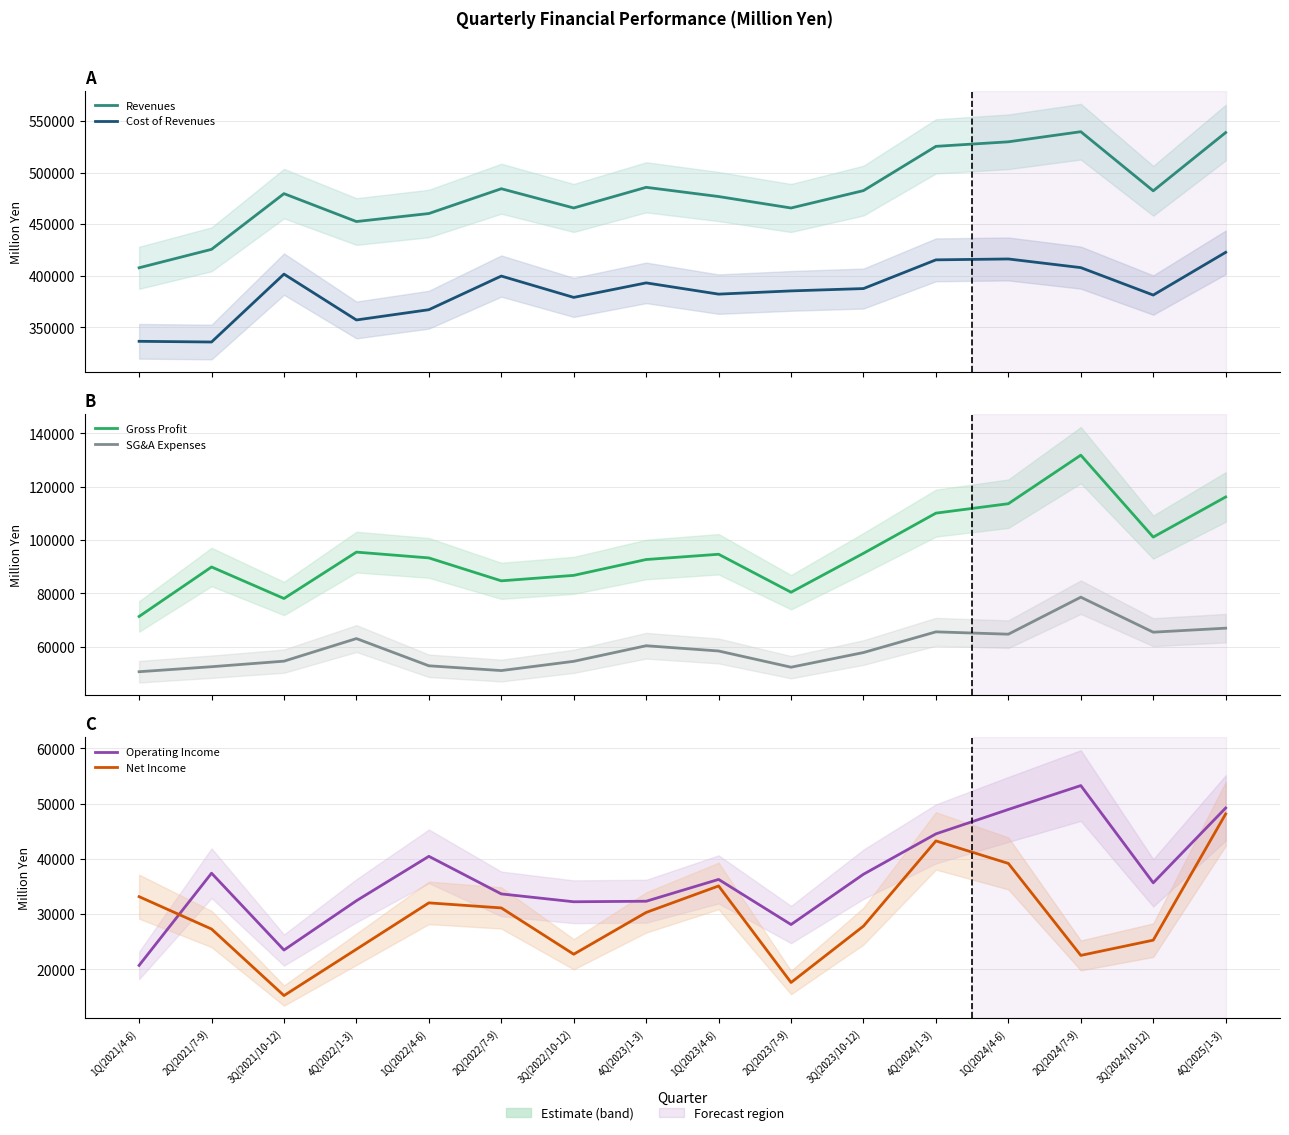

Reading left to right, transcribe all the data shown in this chart.

Revenues: 407735	425623	479629	452571	460347	484385	465739	485759	476814	465705	482577	525485	529891	539698	482366	538850
Cost of Revenues: 336428	335754	401586	357128	367078	399712	379018	393094	382175	385310	387580	415421	416283	407884	381286	422716
Gross Profit: 71306	89868	78042	95443	93269	84672	86720	92665	94639	80395	94996	110064	113608	131814	101080	116134
SG&A Expenses: 50573	52450	54534	63010	52797	51004	54475	60322	58349	52269	57767	65532	64655	78535	65406	66913
Operating Income: 20733	37417	23508	32432	40471	33667	32245	32342	36289	28125	37229	44532	48953	53278	35674	49220
Net Income: 33169	27312	15266	23652	32046	31130	22750	30314	35108	17631	27841	43261	39184	22538	25294	48148